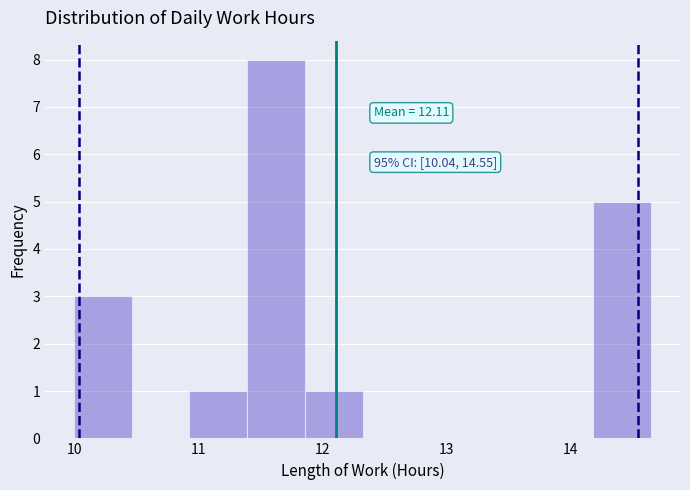

Which range on the x-axis has the tallest bar?

11.4 to 11.9